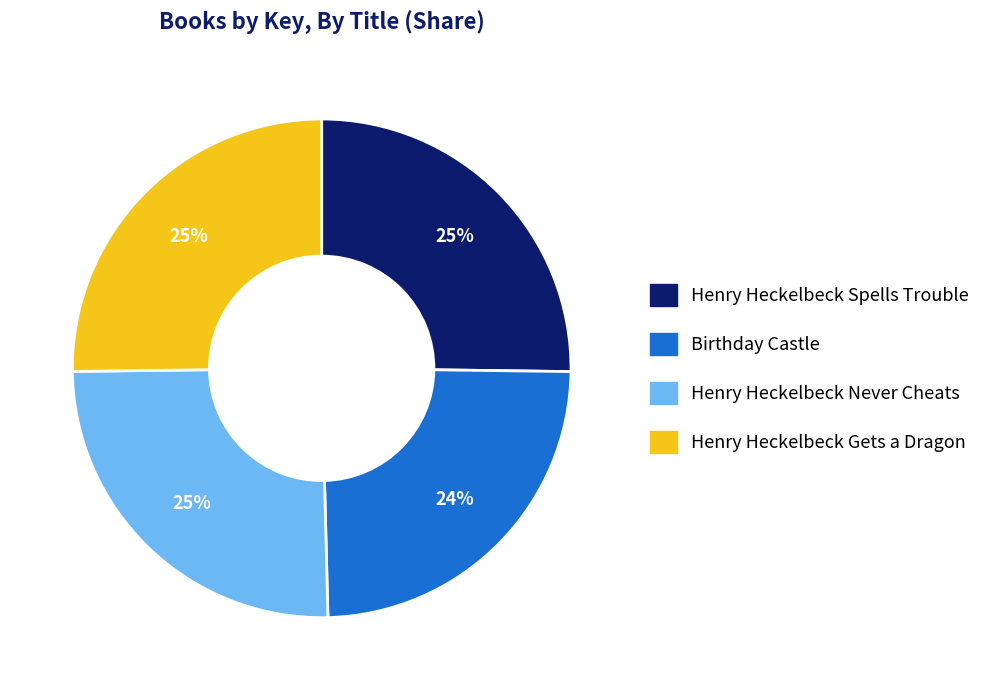

What percentage is the Henry Heckelbeck Spells Trouble slice, to the nearest percent?

25%